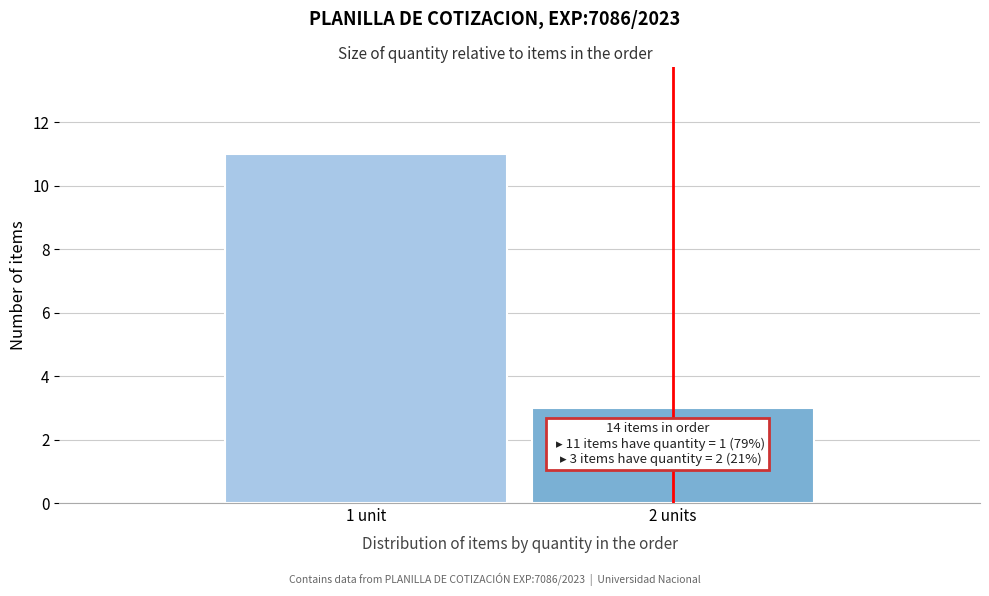

Reading right to left, extract all data points from this chart.

3	11